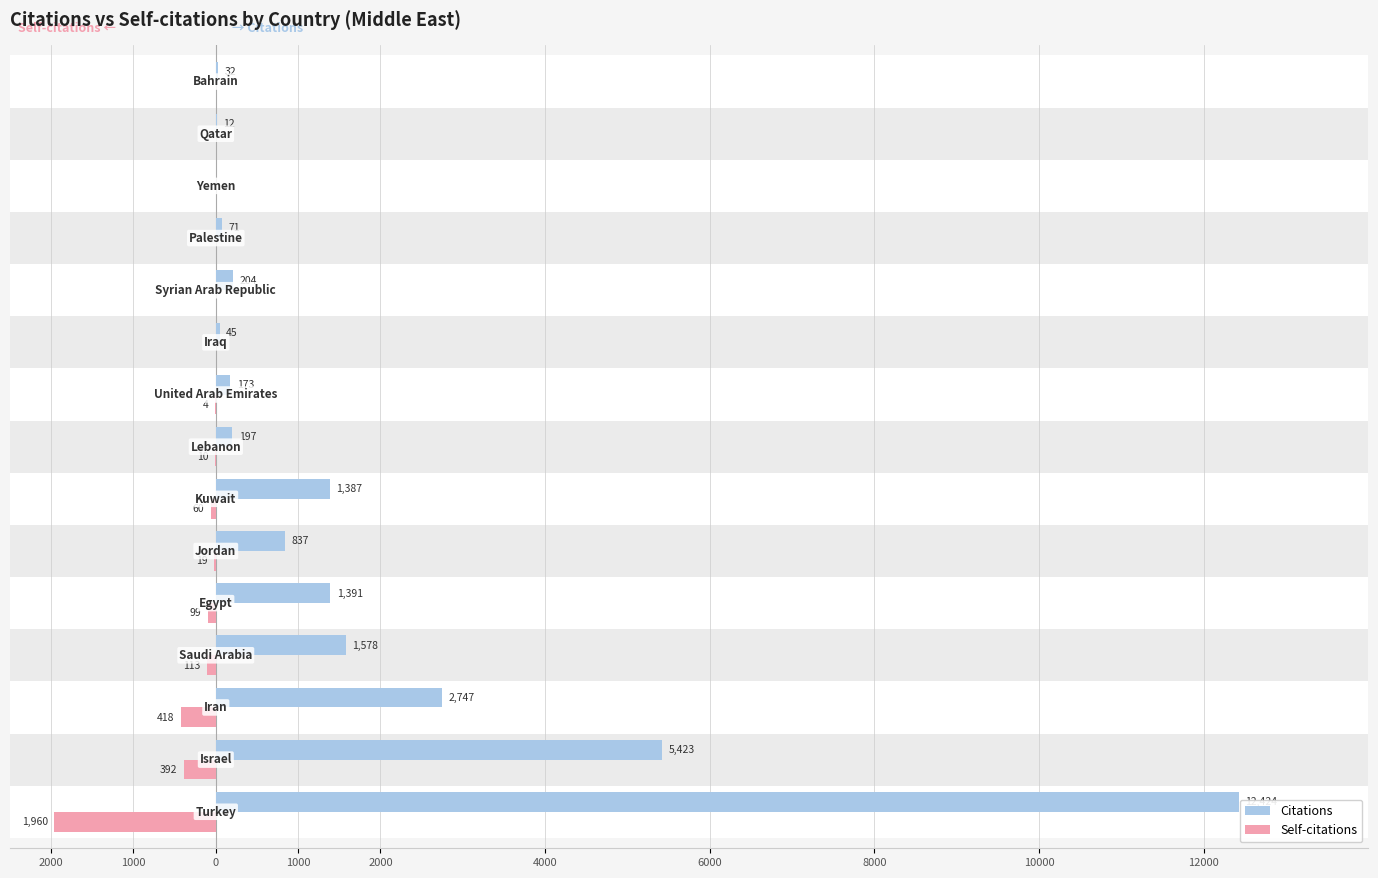

How many groups of bars are there?

15